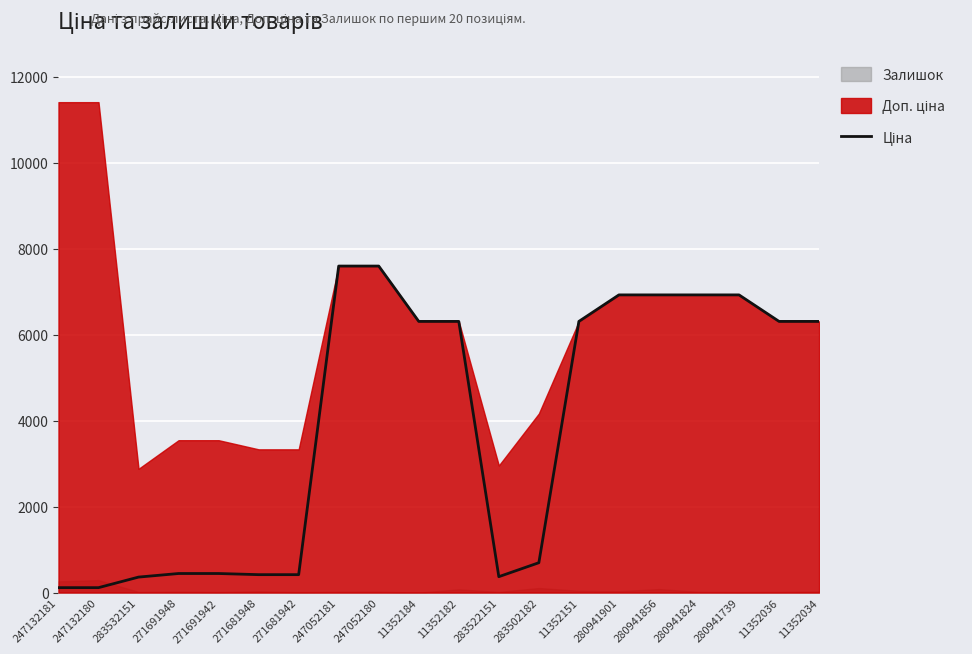

What is the minimum value shown in the chart?

114.1